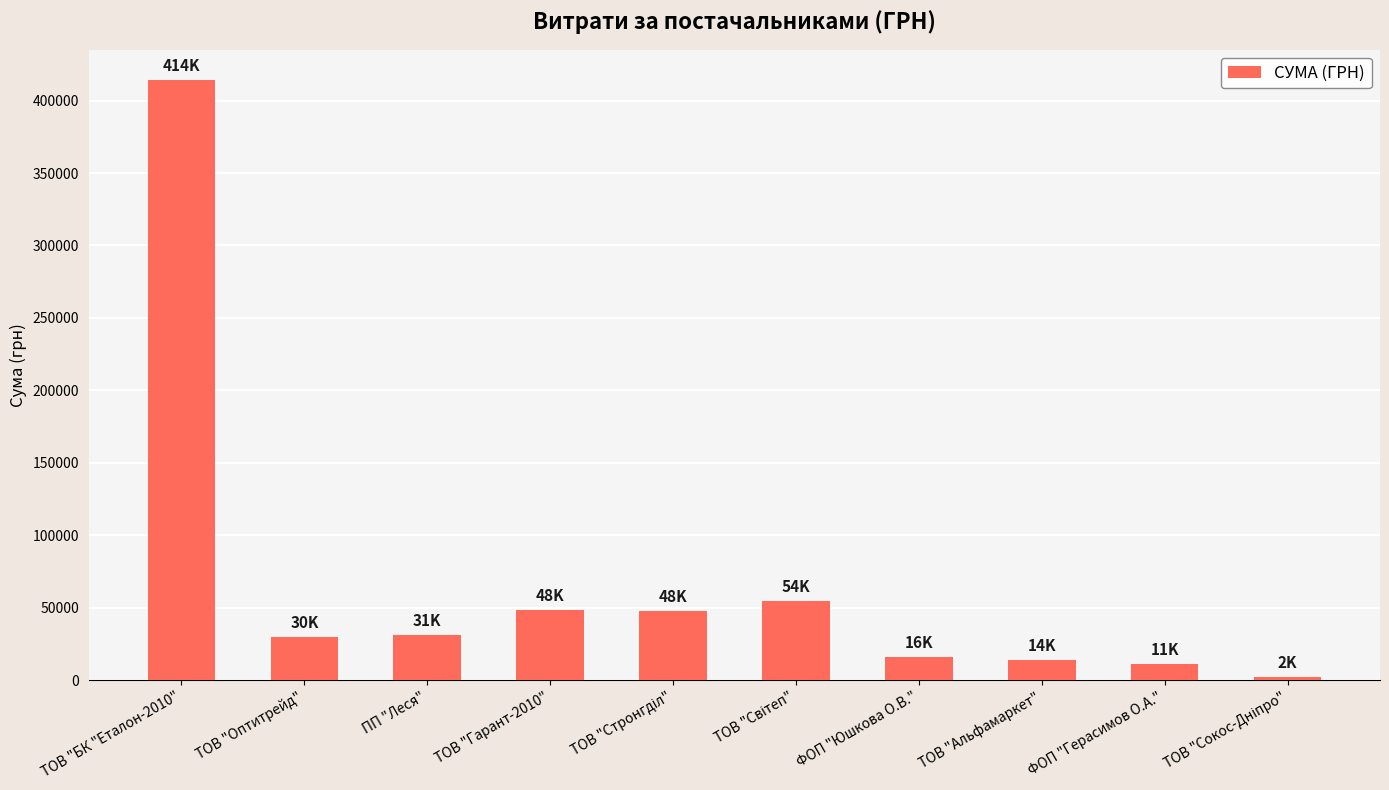

How many values exceed 31289?

5